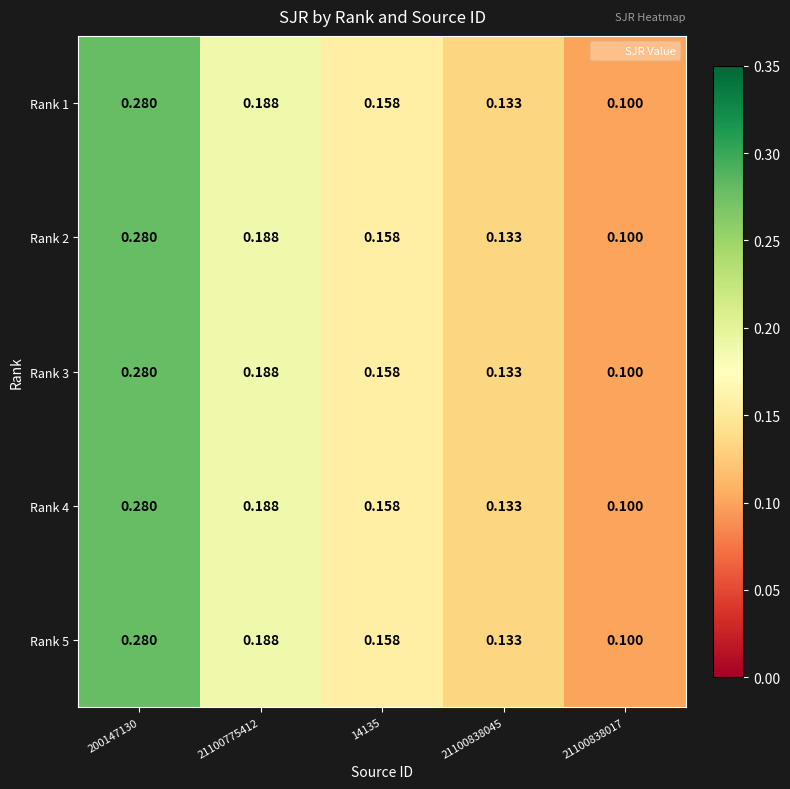

Is the value of Rank 1 at 14135 greater than the value of Rank 2 at 21100838017?

Yes